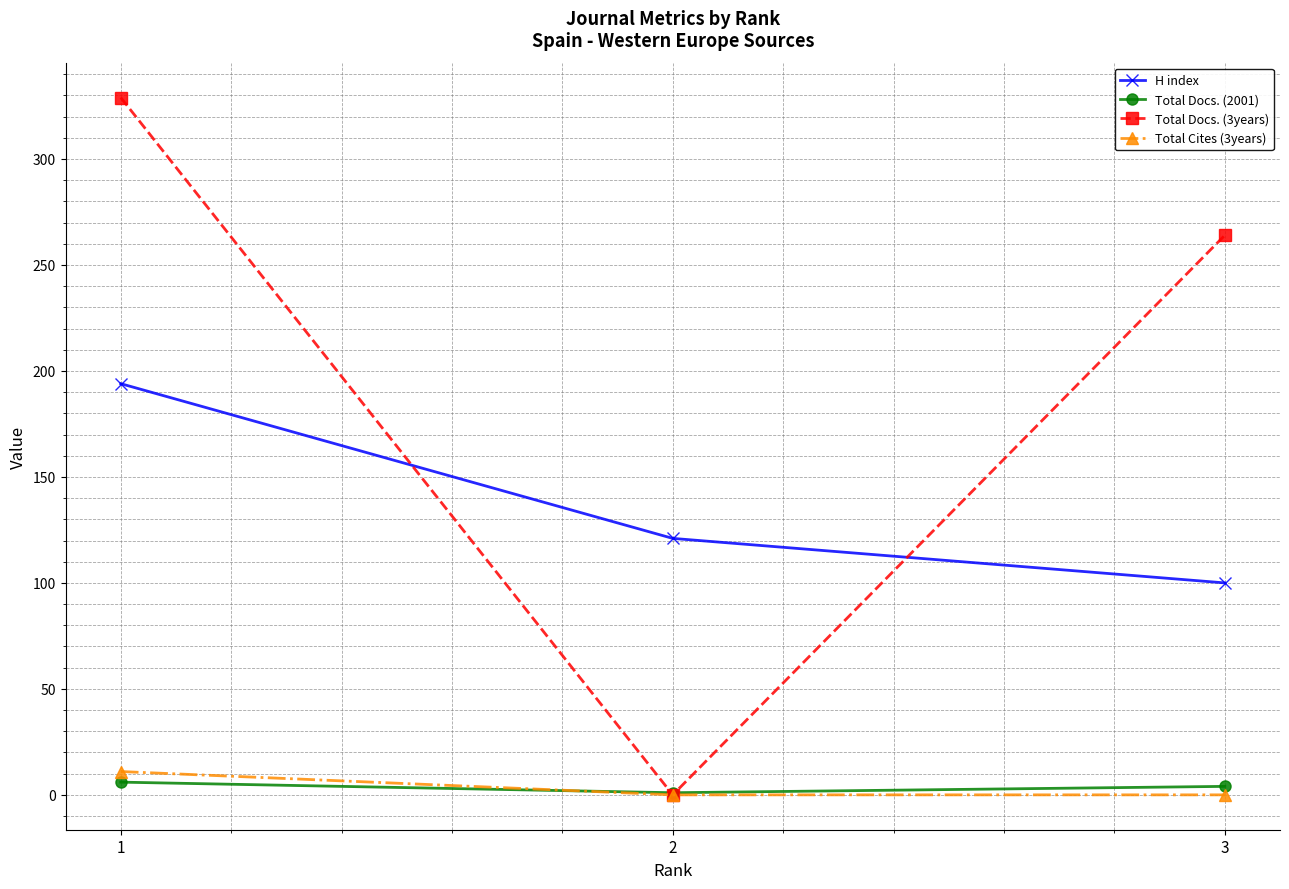

How many series are shown in this chart?

4